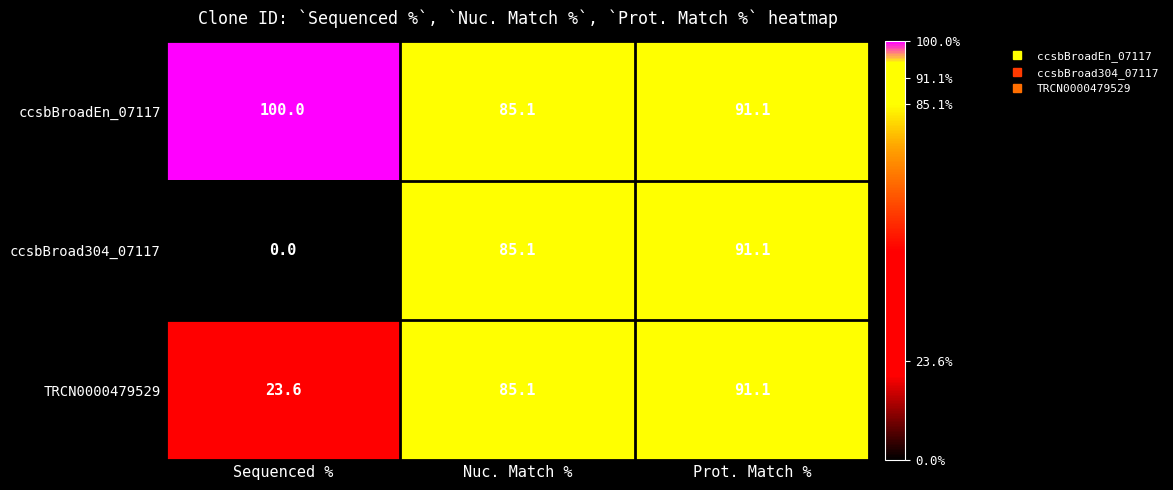

What is the total value across all series at Prot. Match %?

273.3